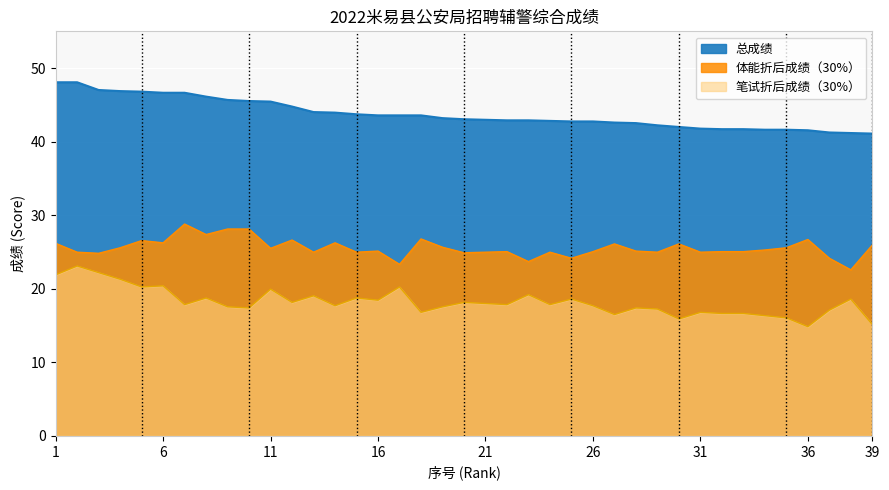

How many data points in 总成绩 are less than 43?

19